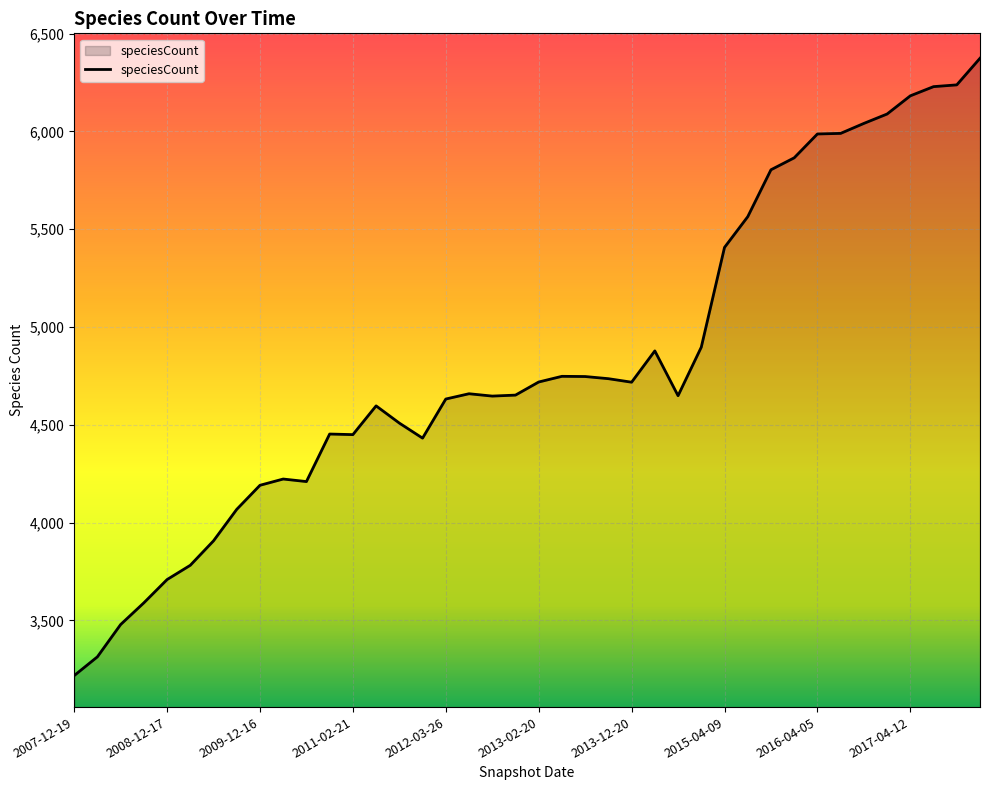

What is the smallest value displayed?

3218